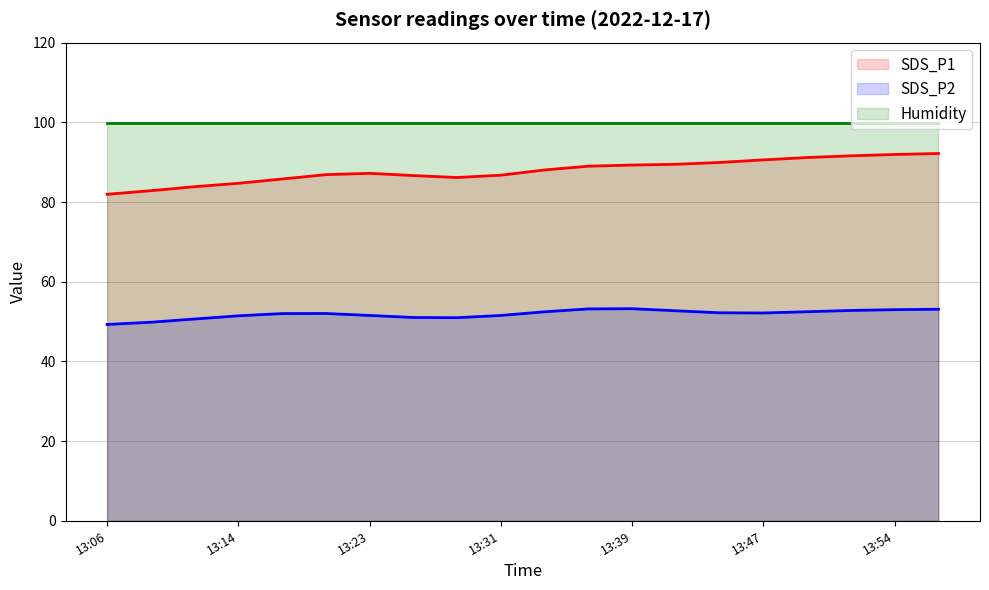

Which series has the largest range (max minus min)?

SDS_P1